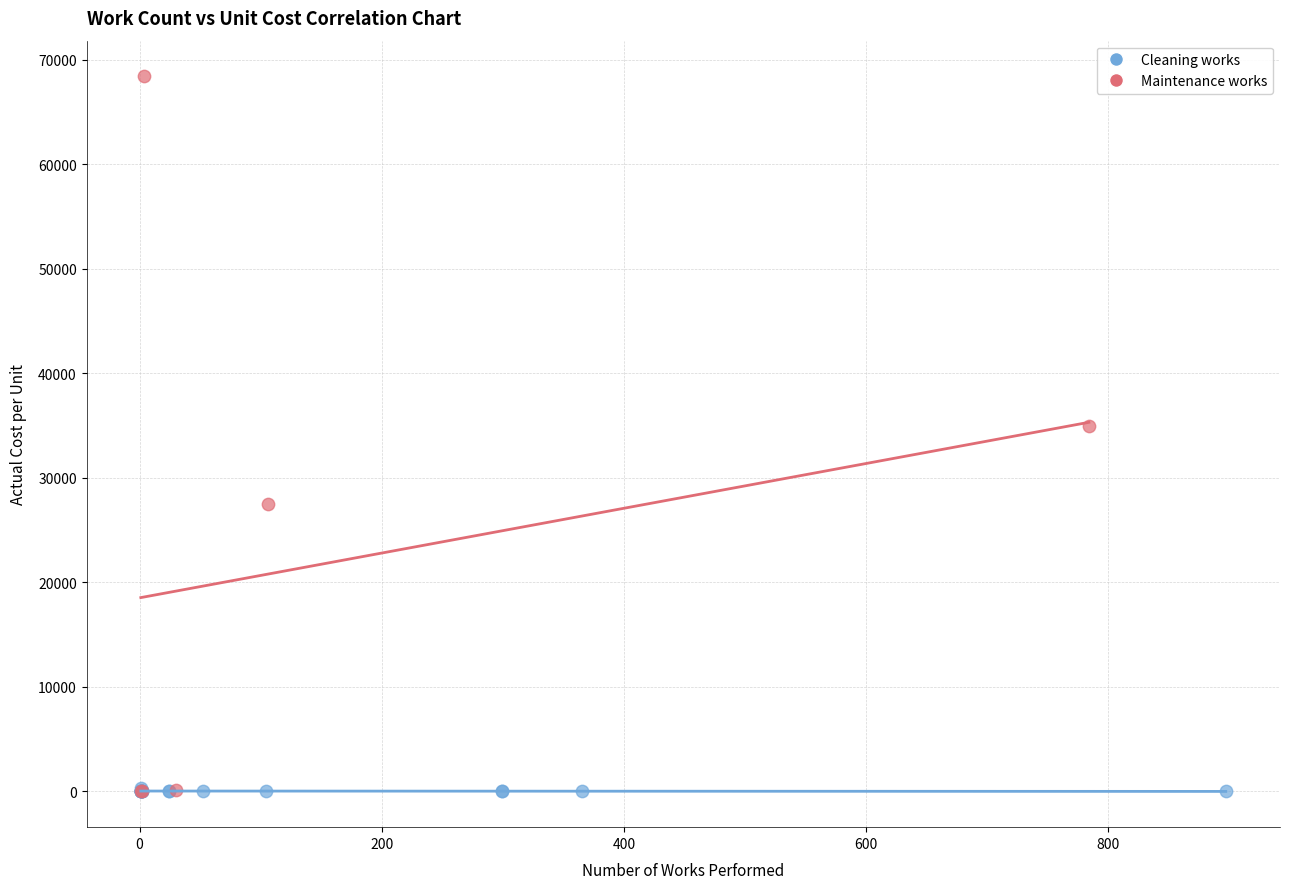

Which series has the widest spread of Y values?

Maintenance works